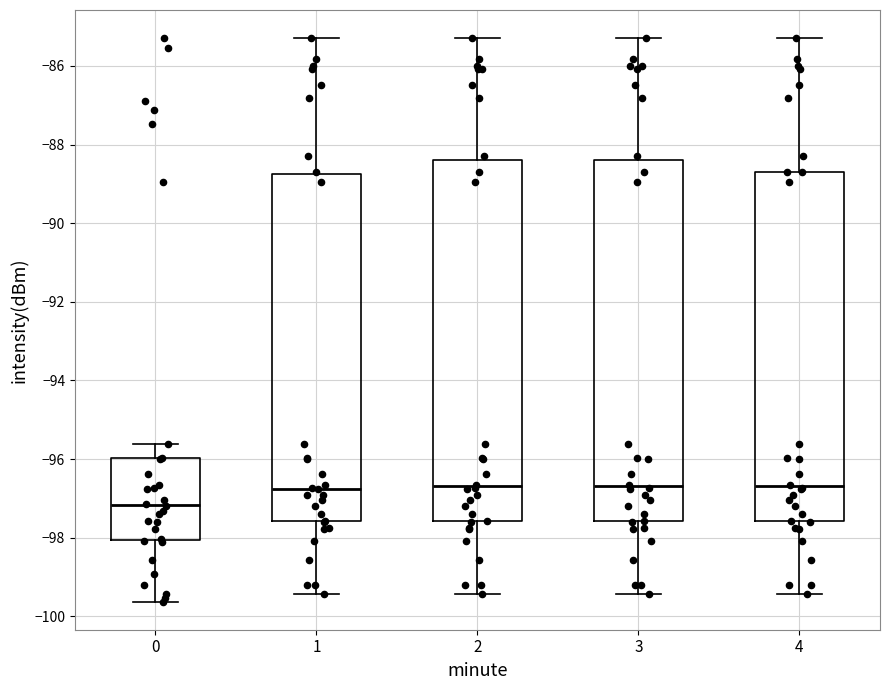

Where is the lower edge of the box at x = 3 on the y-axis? The values are not printed on the chart, so give them approximately, as read against the axis.

-97.6